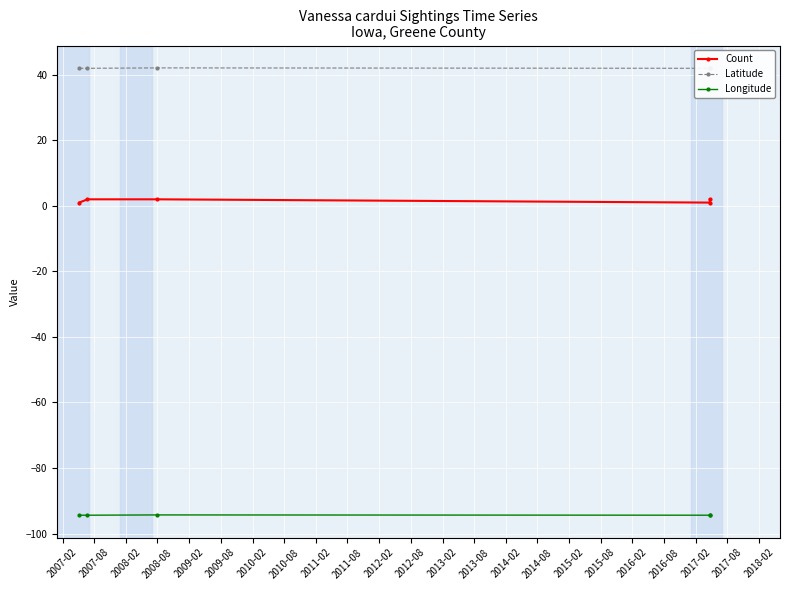

At which category is the sum across all series the highest?

2008-02